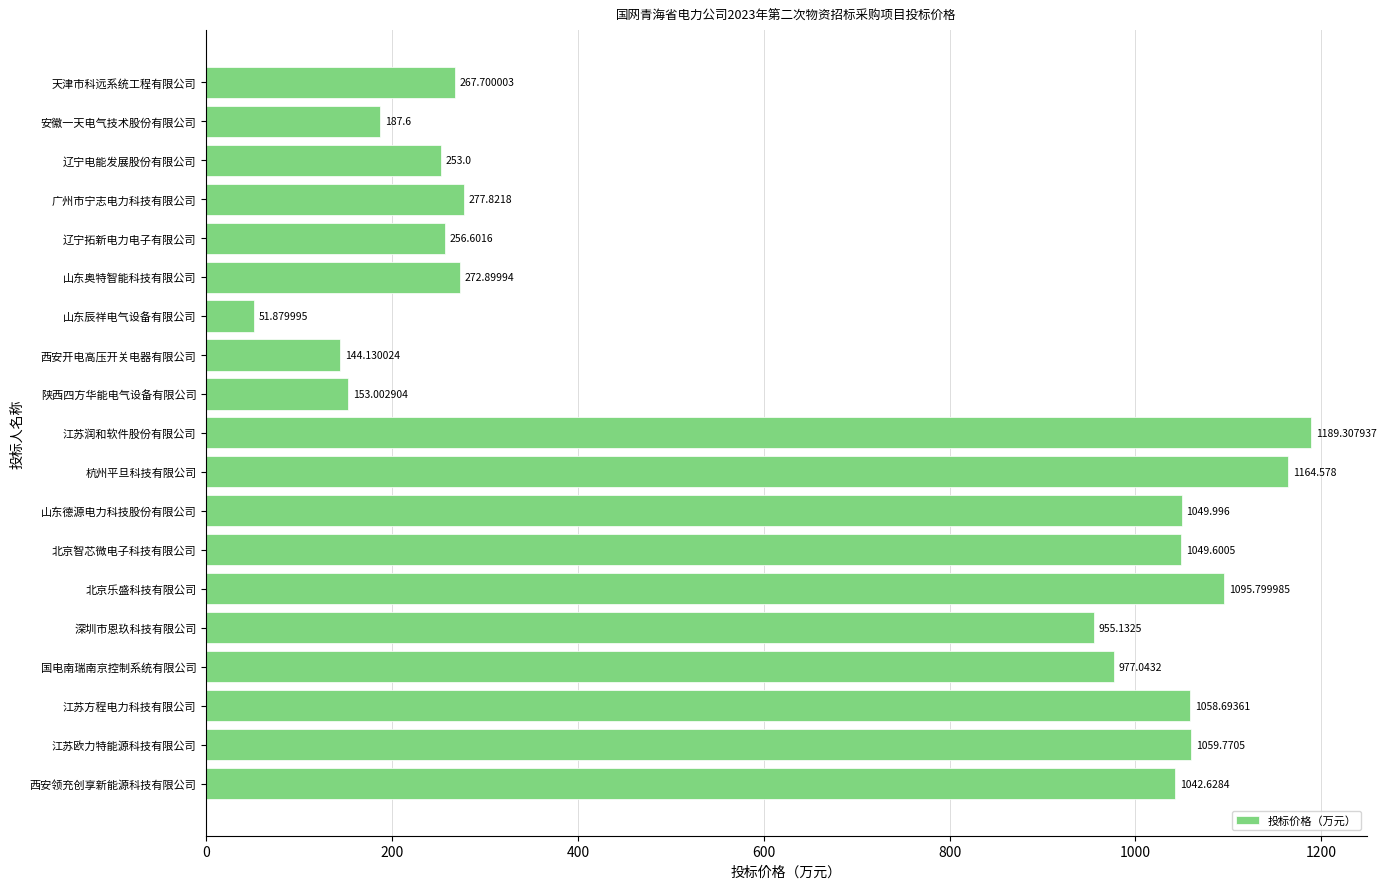

What is the ratio of the value at 江苏欧力特能源科技有限公司 to the value at 杭州平旦科技有限公司?

0.9